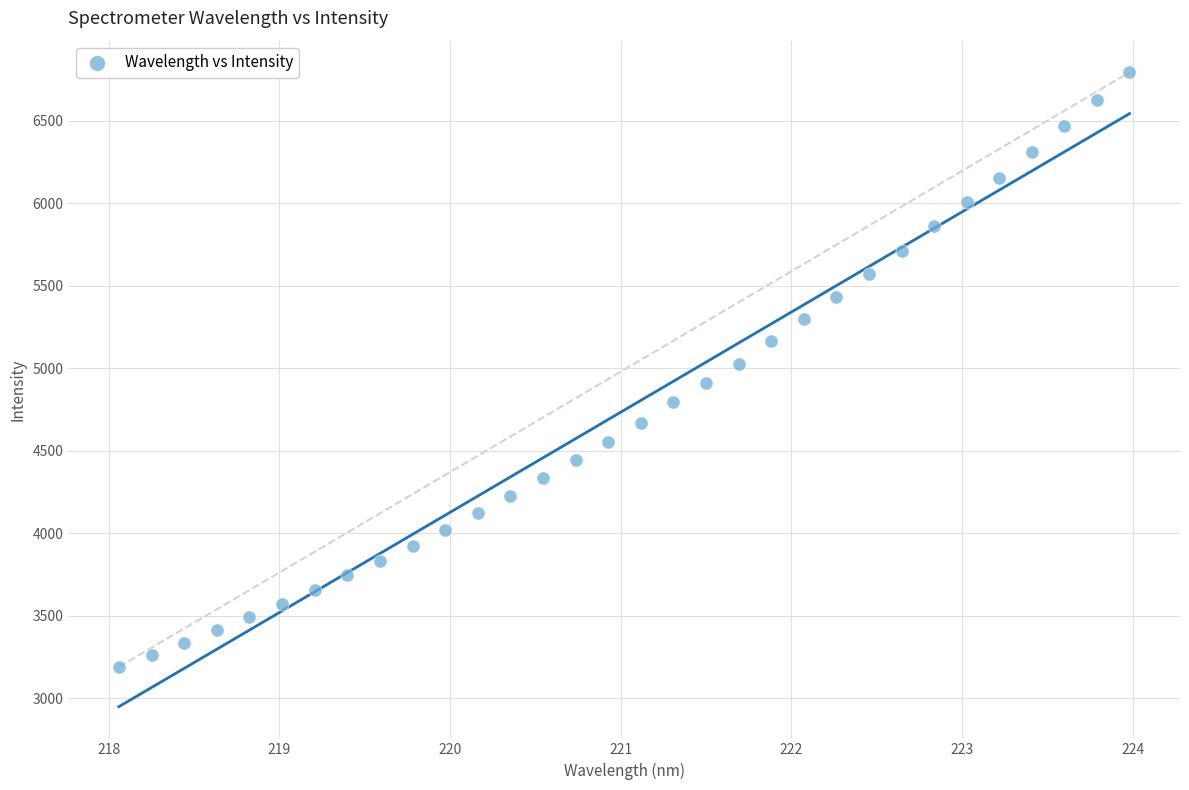

What is the range of X values (max minus min)?

5.9